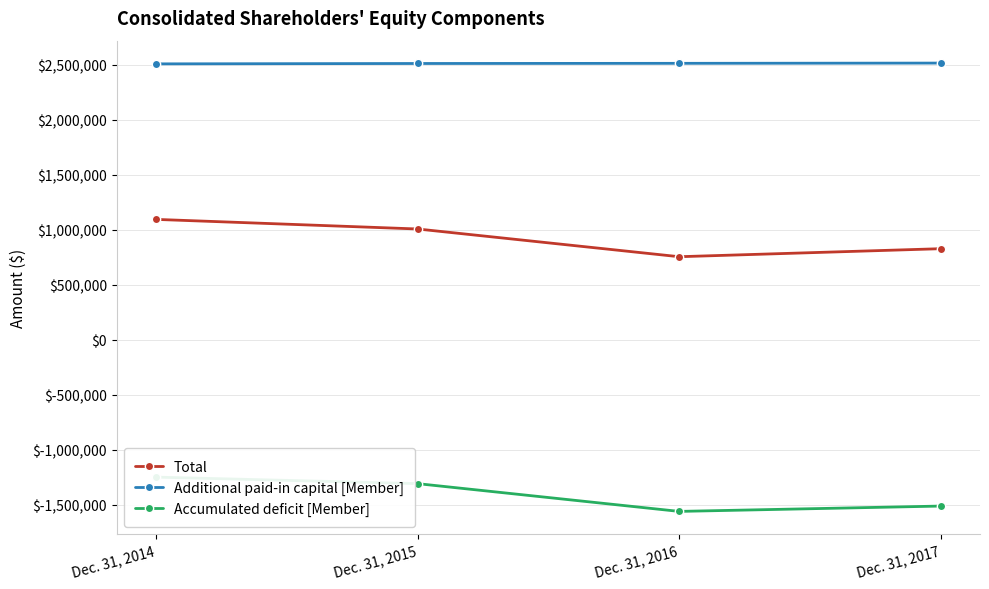

What is the difference between the maximum and minimum values in the Accumulated deficit [Member] series?

311725